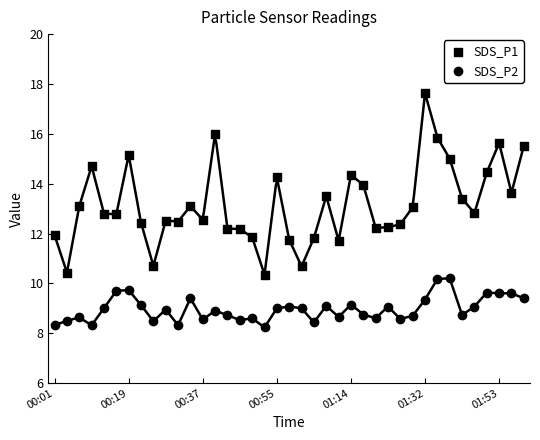

Count the number of points in this scatter plot.

78